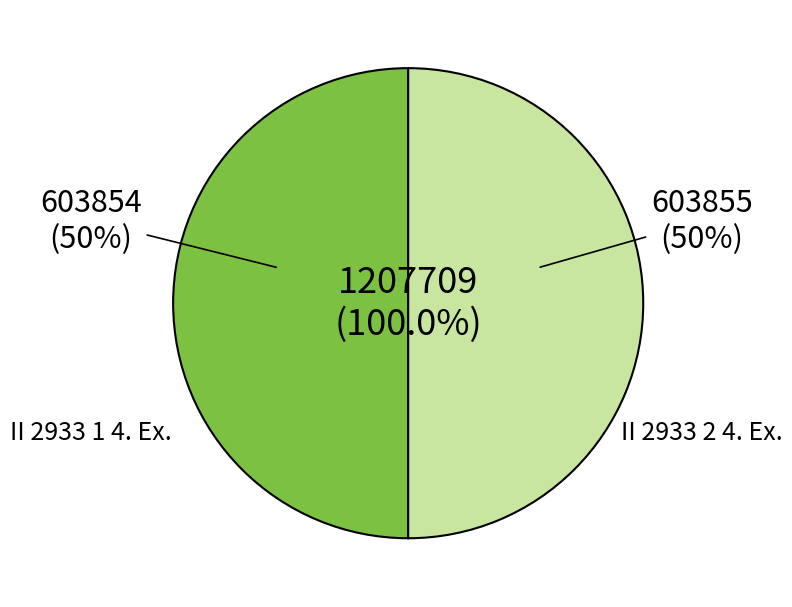

To the nearest percent, what percentage of the pie is II 2933 1 4. Ex.?

50%